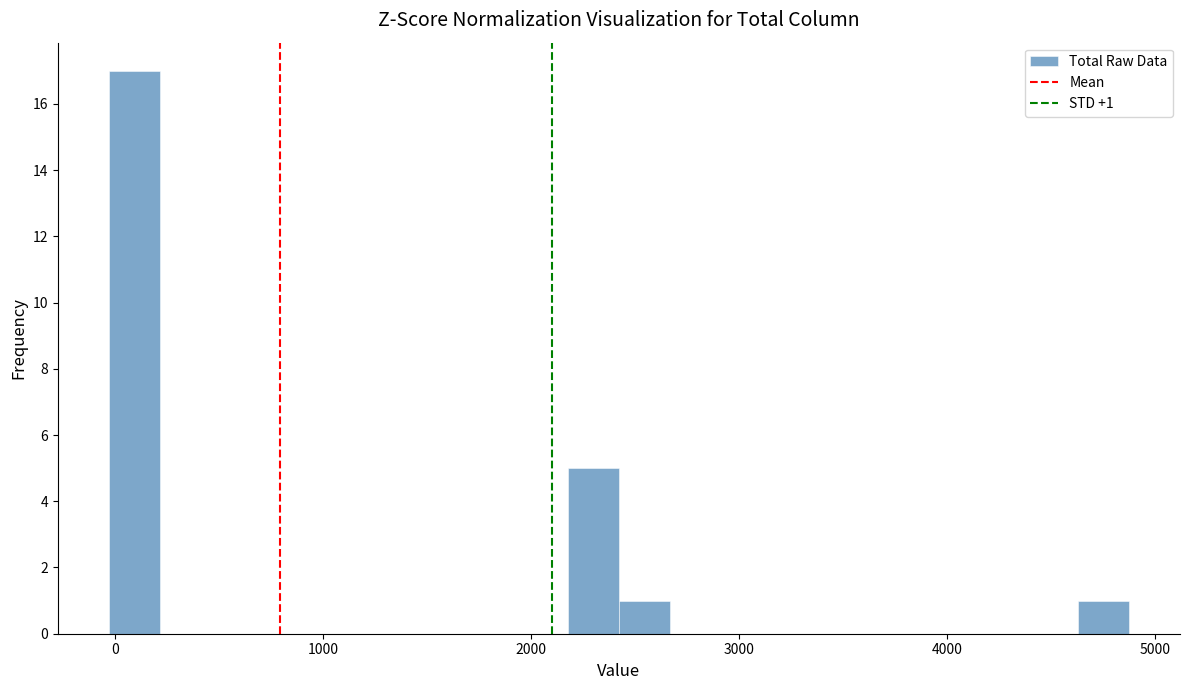

Read against the x-axis, roughly where is the centre of the tallest bar?

100